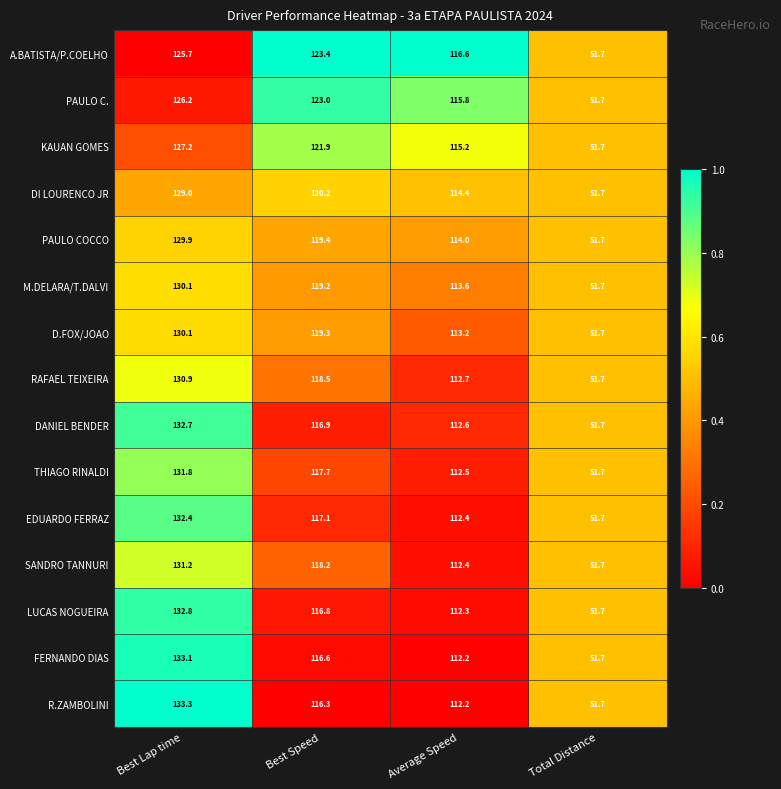

What is the greatest value displayed?

133.3